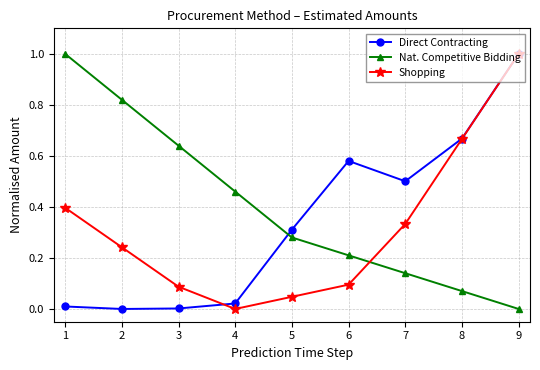

Is it true that Shopping equals 1.0 at 9?

True